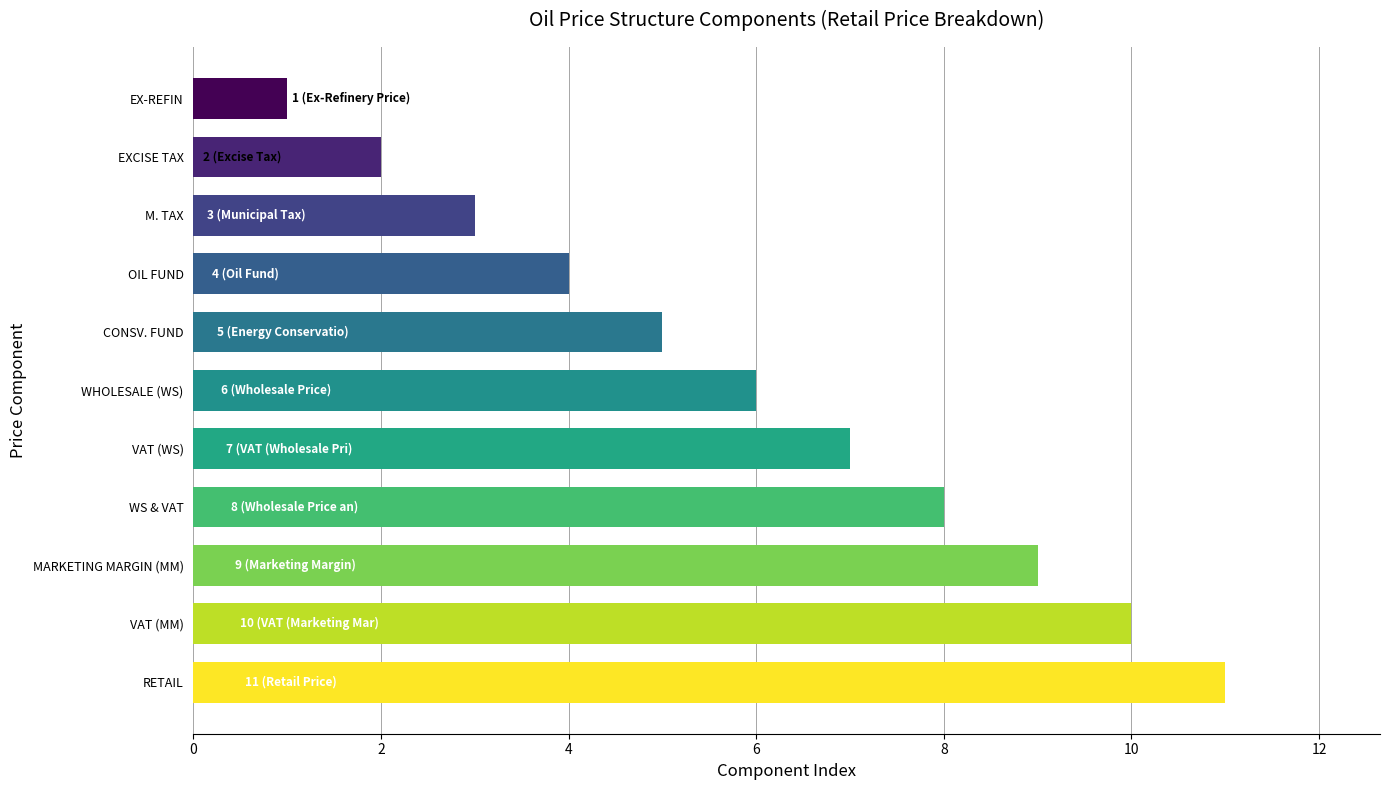

What is the average value?

6